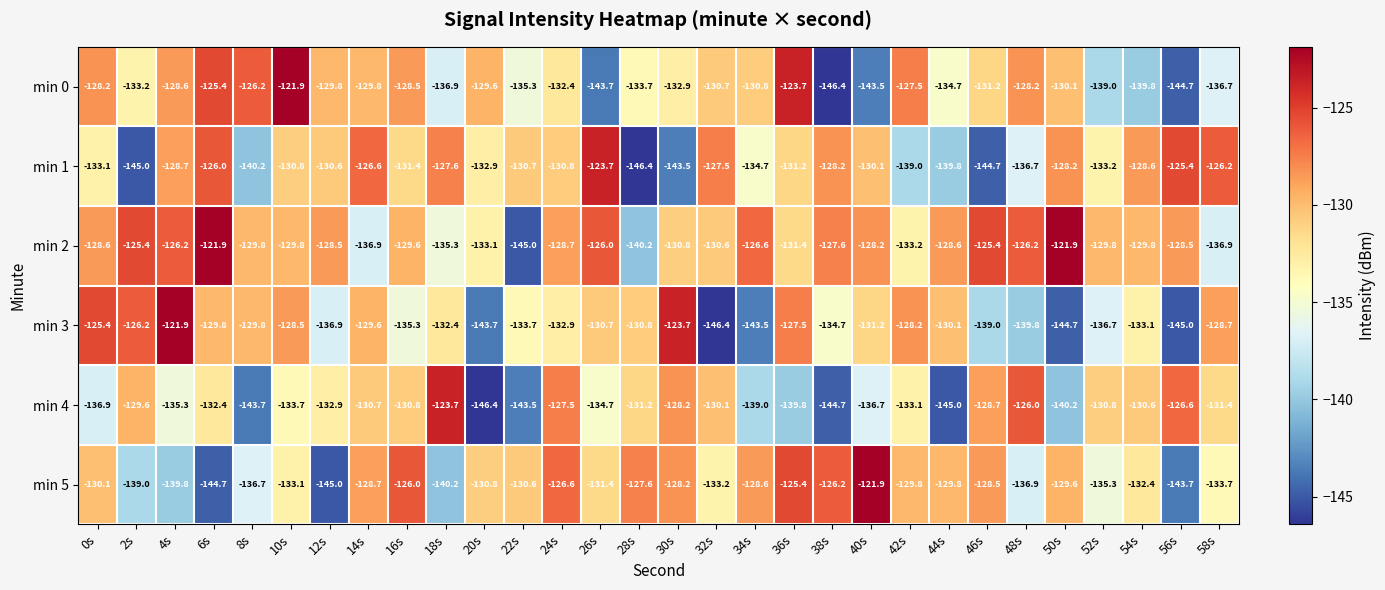

At which category is the sum across all series the highest?

10s